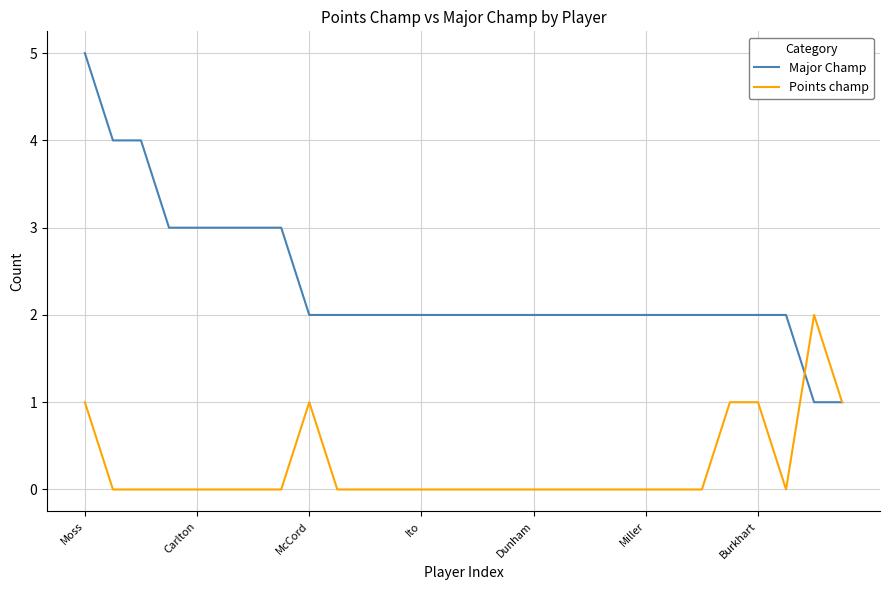

What is the highest value of the Major Champ series?

5